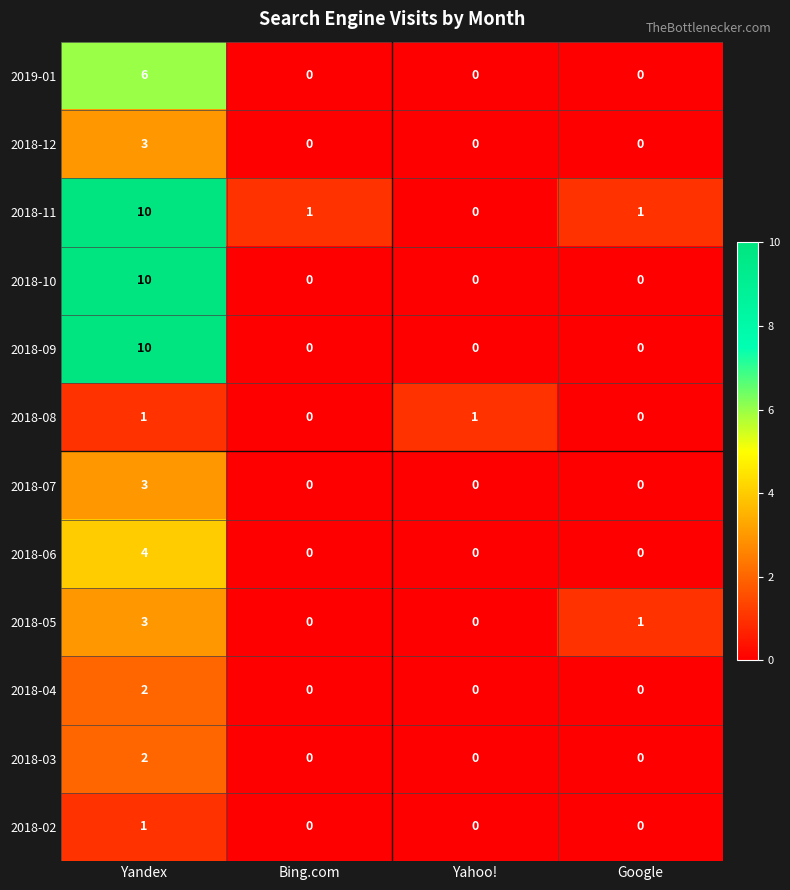

The value of 2018-12 at Yandex is 4. True or false?

False